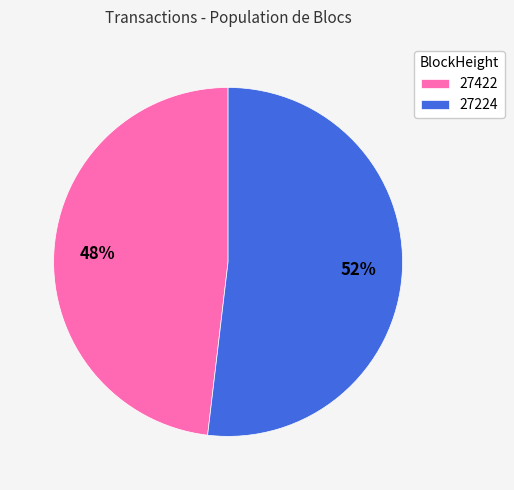

Does 27224 represent more than half of the total?

Yes